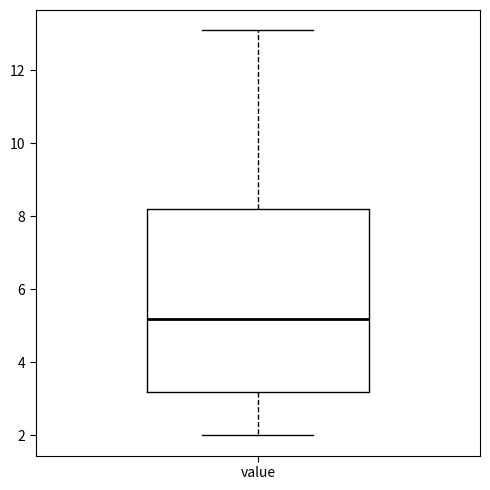

Where is the lower edge of the box for value on the y-axis? The values are not printed on the chart, so give them approximately, as read against the axis.

3.2